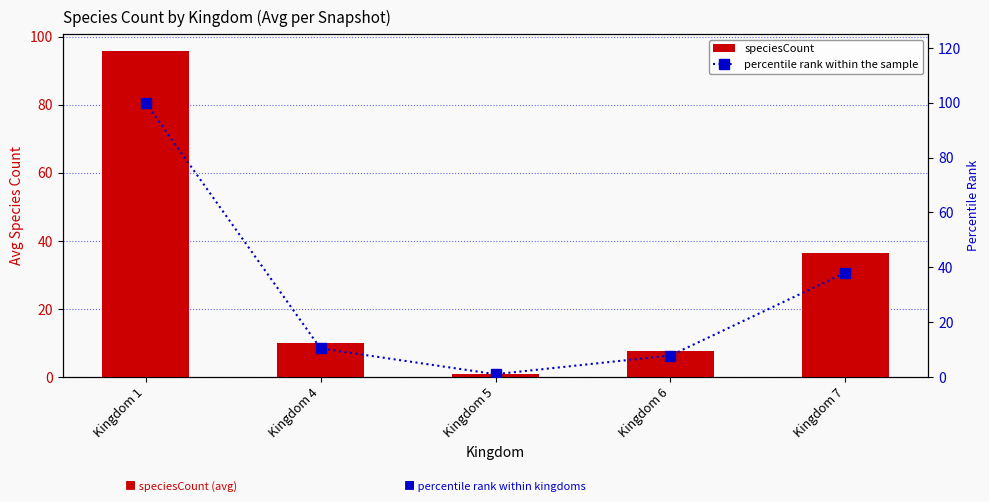

Which category has the lowest value across all series?

Kingdom 5